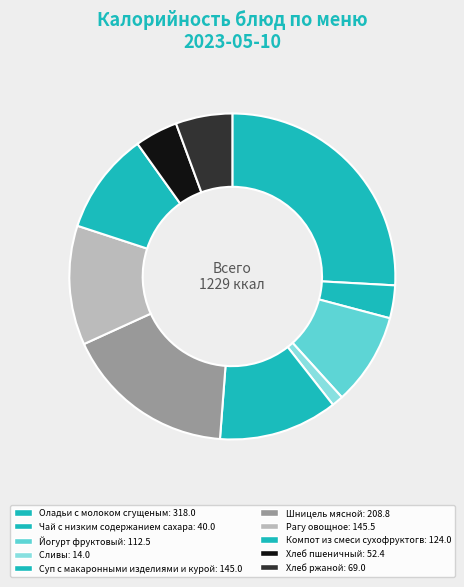

What is the ratio of the value at Хлеб ржаной to the value at Суп с макаронными изделиями и курой?

0.5